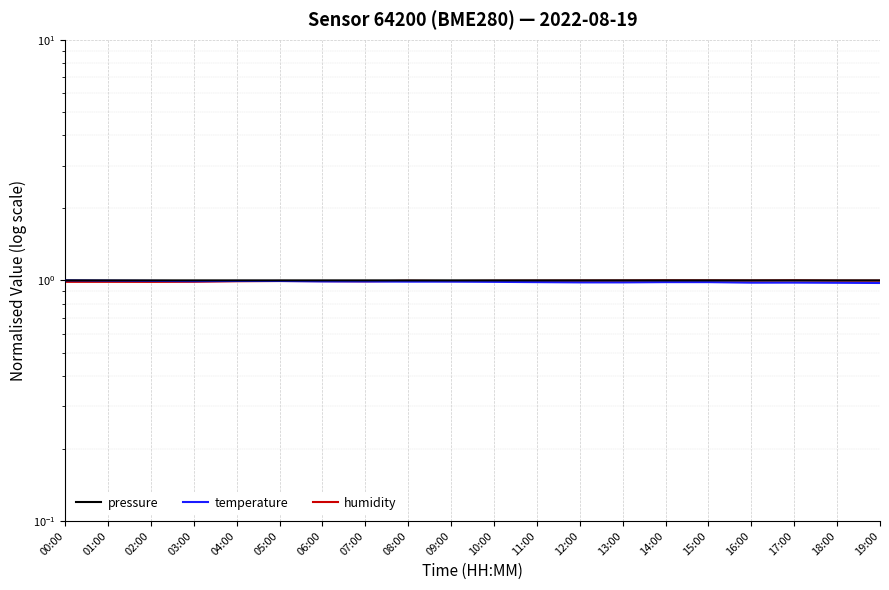

What is the sum of the temperature values at 09:00 and 19:00?

2.0